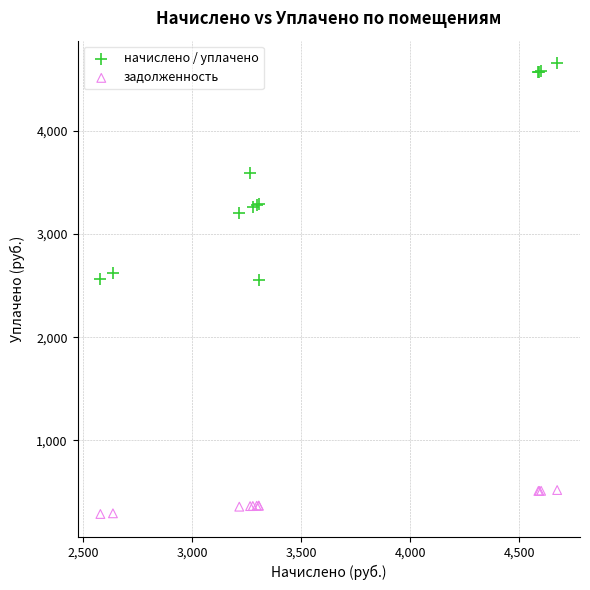

Which series contains the highest Y value?

начислено / уплачено